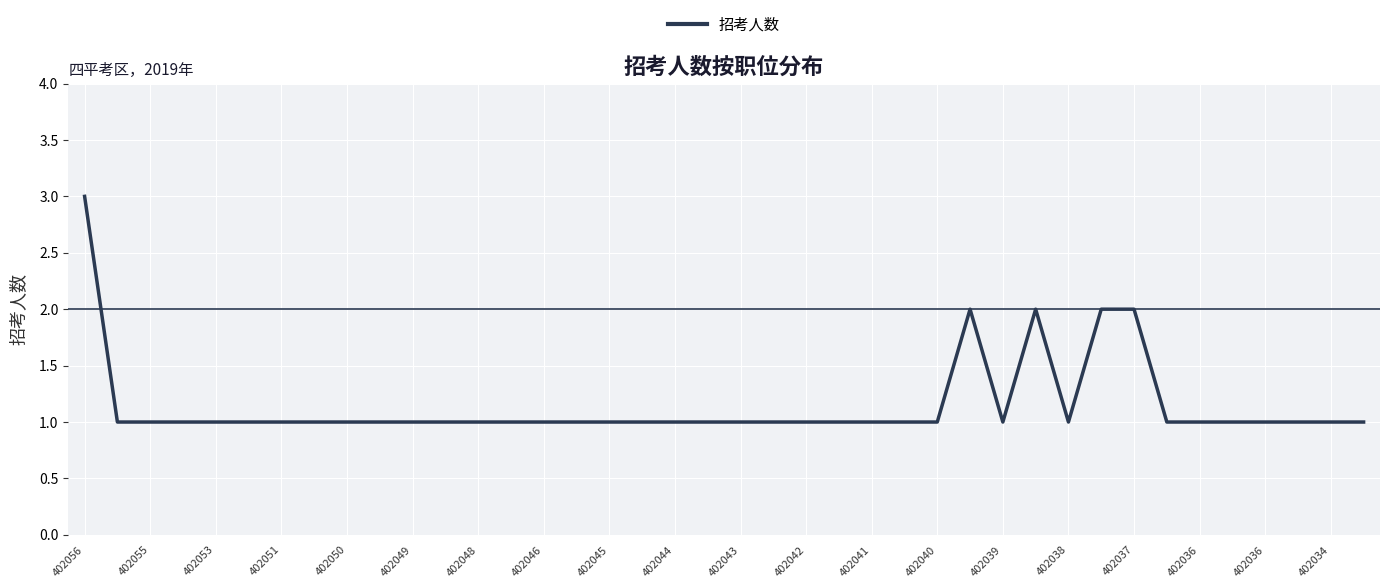

Does the chart display data point markers on the line(s)?

No